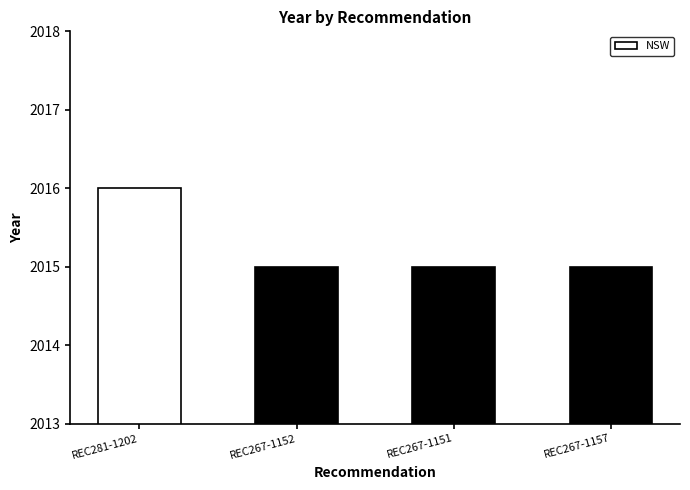

The value at REC267-1151 is 2015. True or false?

True